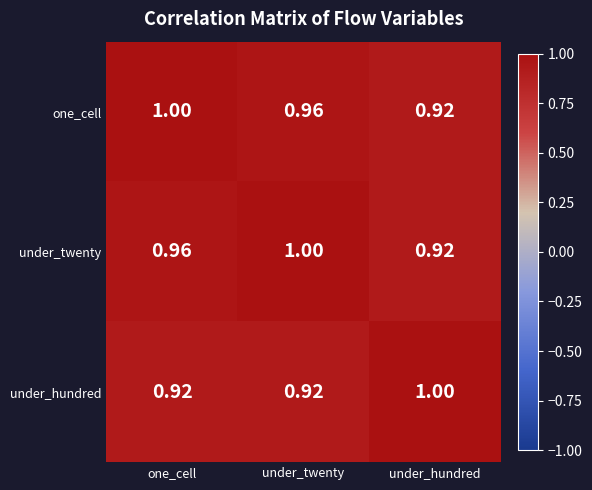

At one_cell, list the series in order from smallest to largest.

under_hundred, under_twenty, one_cell